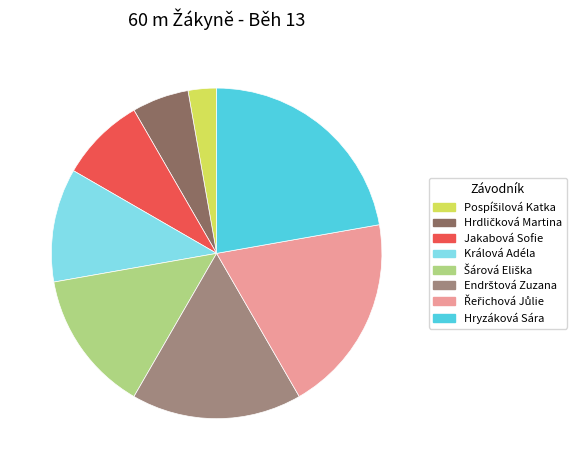

Does any single category account for the majority?

No